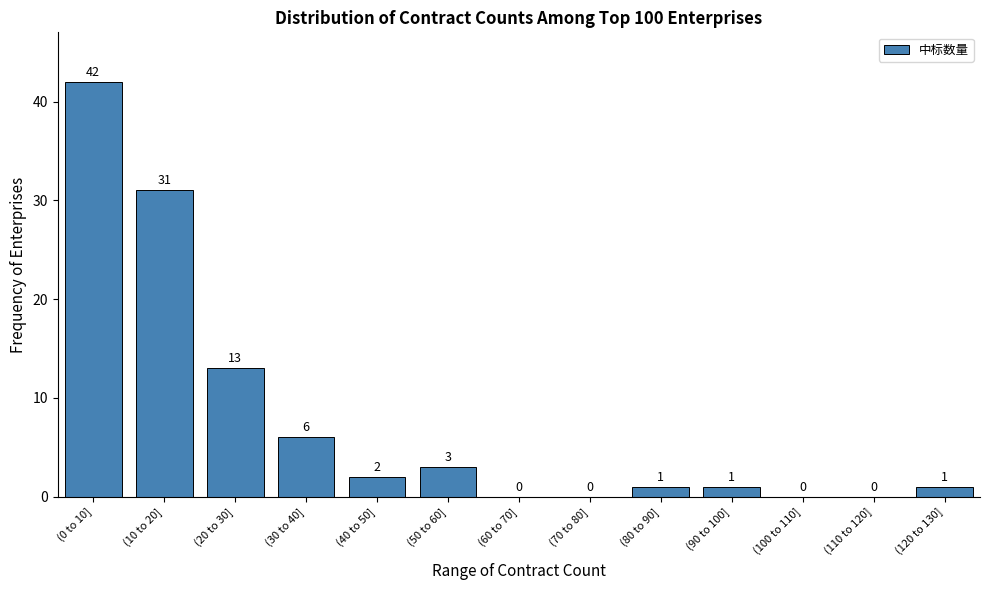

Reading left to right, list all the values displayed in this chart.

(0 to 10]=42	(10 to 20]=31	(20 to 30]=13	(30 to 40]=6	(40 to 50]=2	(50 to 60]=3	(60 to 70]=0	(70 to 80]=0	(80 to 90]=1	(90 to 100]=1	(100 to 110]=0	(110 to 120]=0	(120 to 130]=1